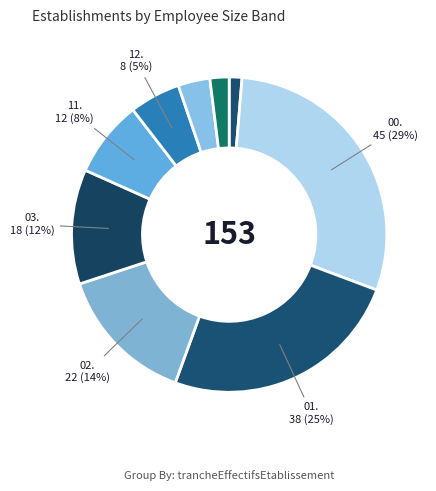

Count the number of slices in the pie.

9